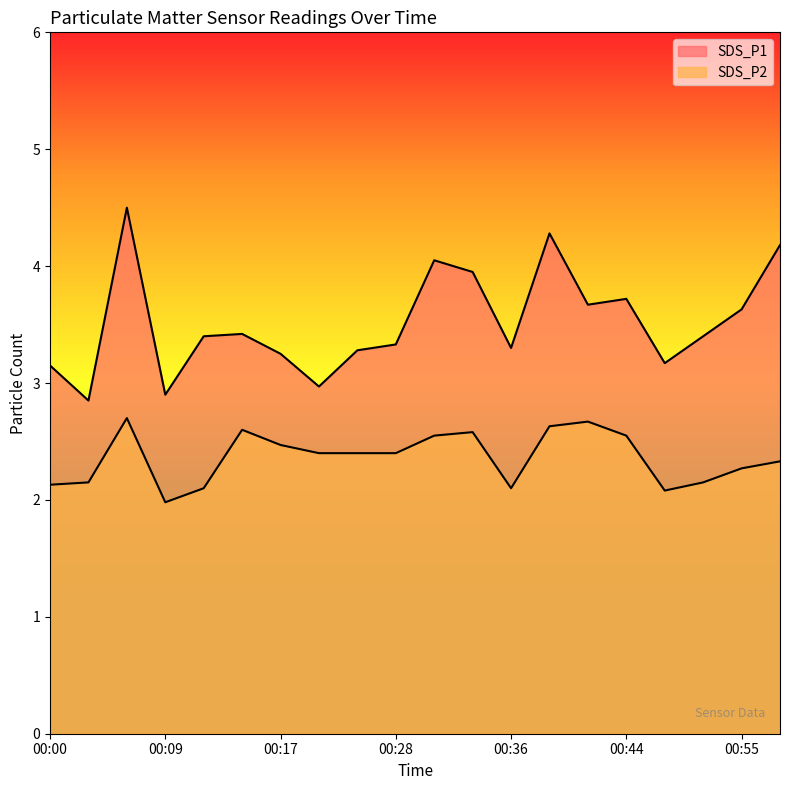

What is the lowest value of the SDS_P1 series?

2.9